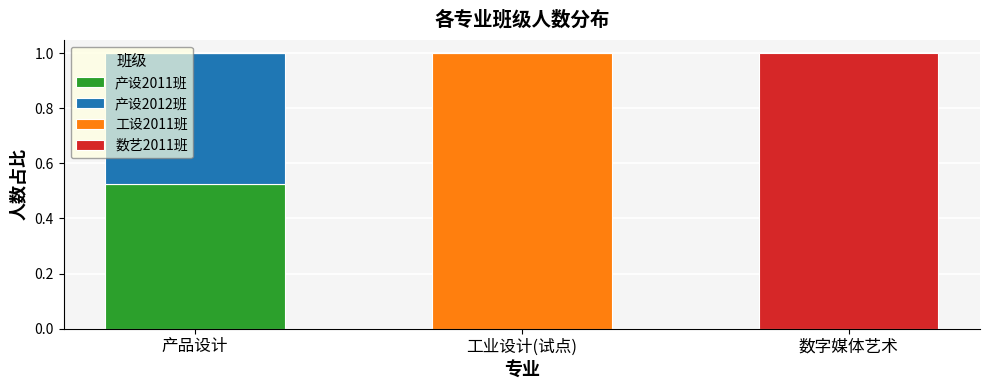

True or false: 产设2011班 has a value of 0.0 at 工业设计(试点).

True